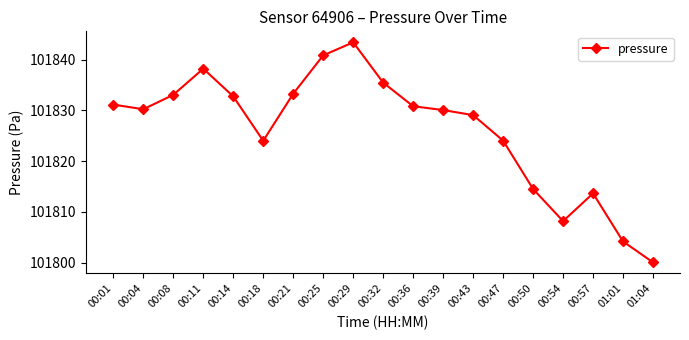

What is the average value?

101826.1